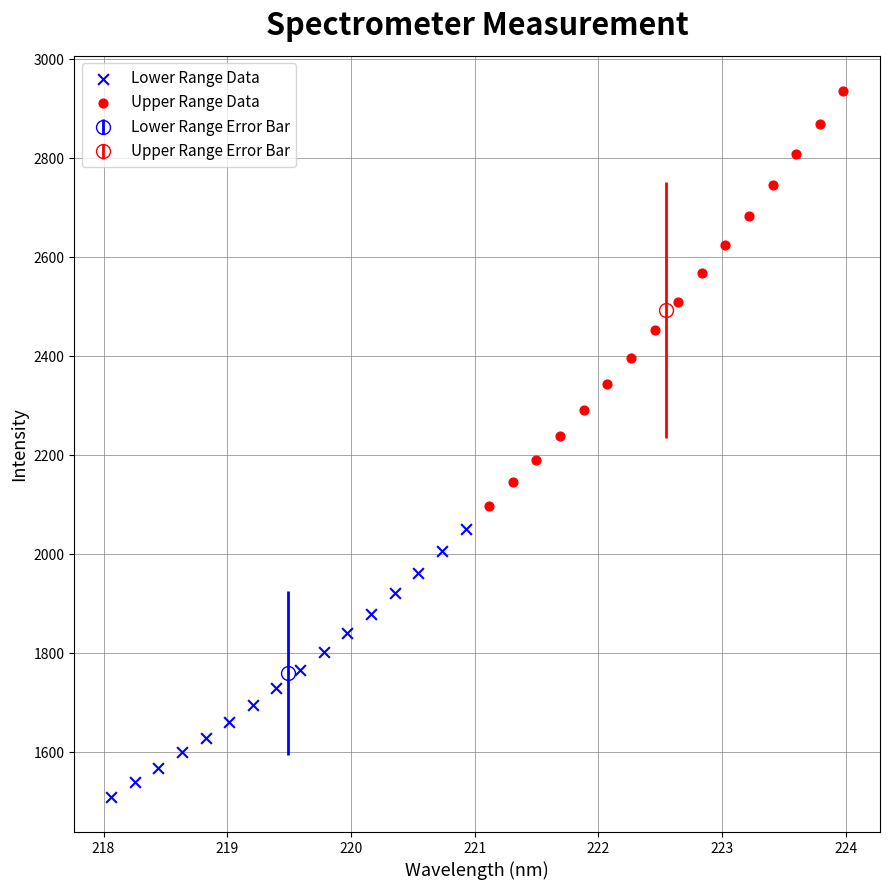

Which series reaches the maximum Y coordinate?

Upper Range Data